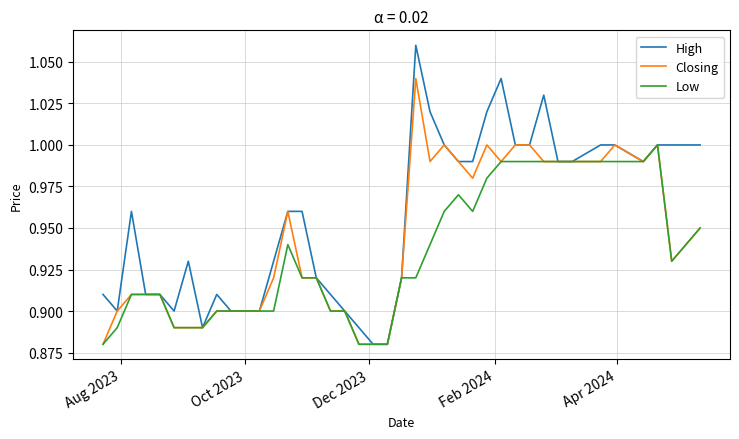

Which series has the widest spread of values?

High